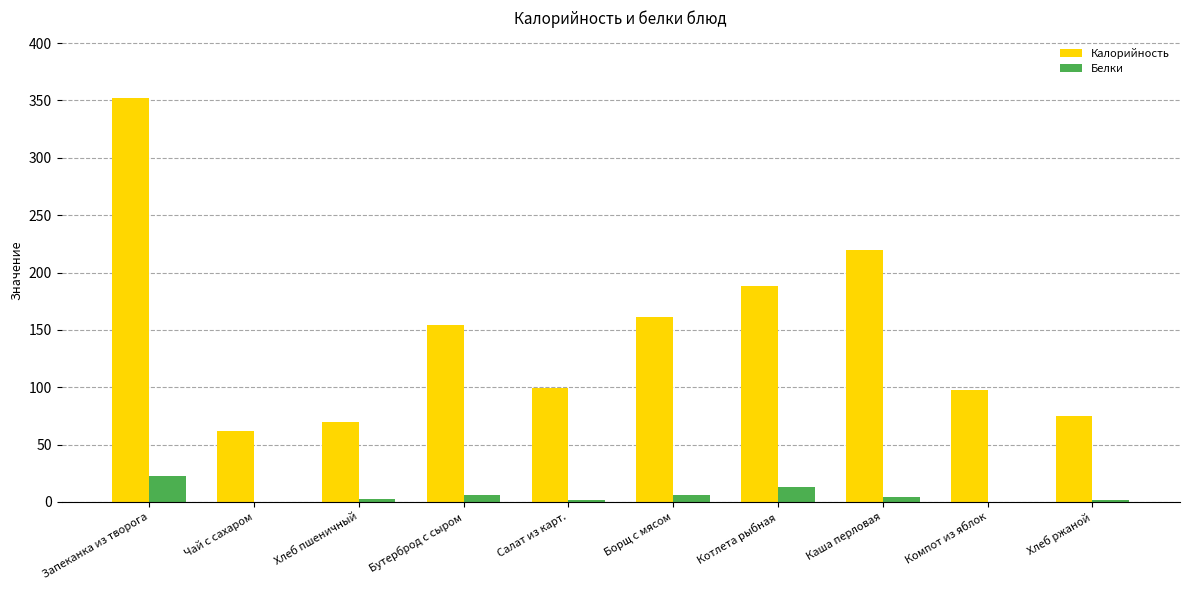

What is the spread (max minus min) of values at Бутерброд с сыром?

147.8